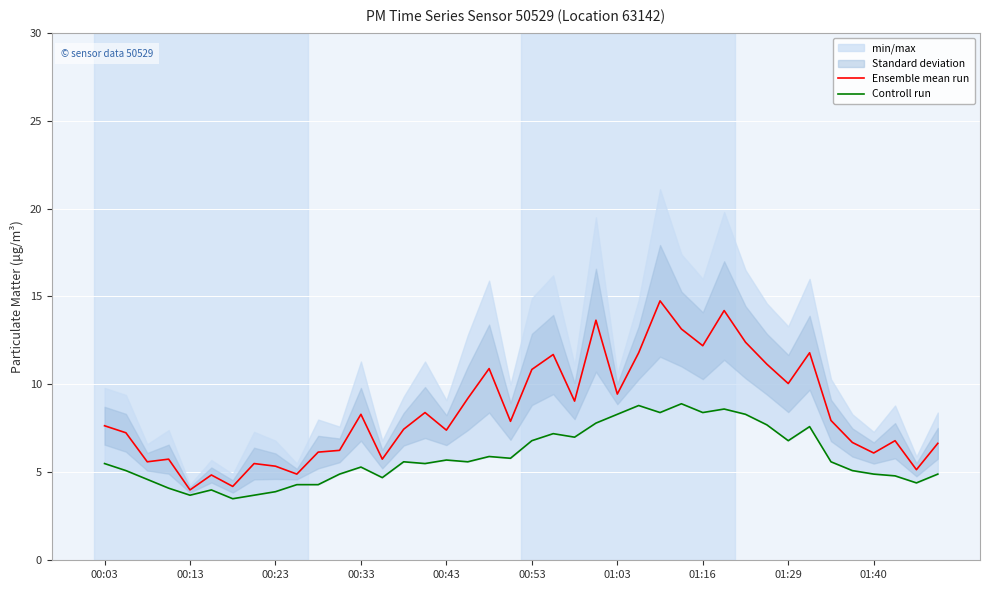

True or false: Controll run and Ensemble mean run cross at least once.

False